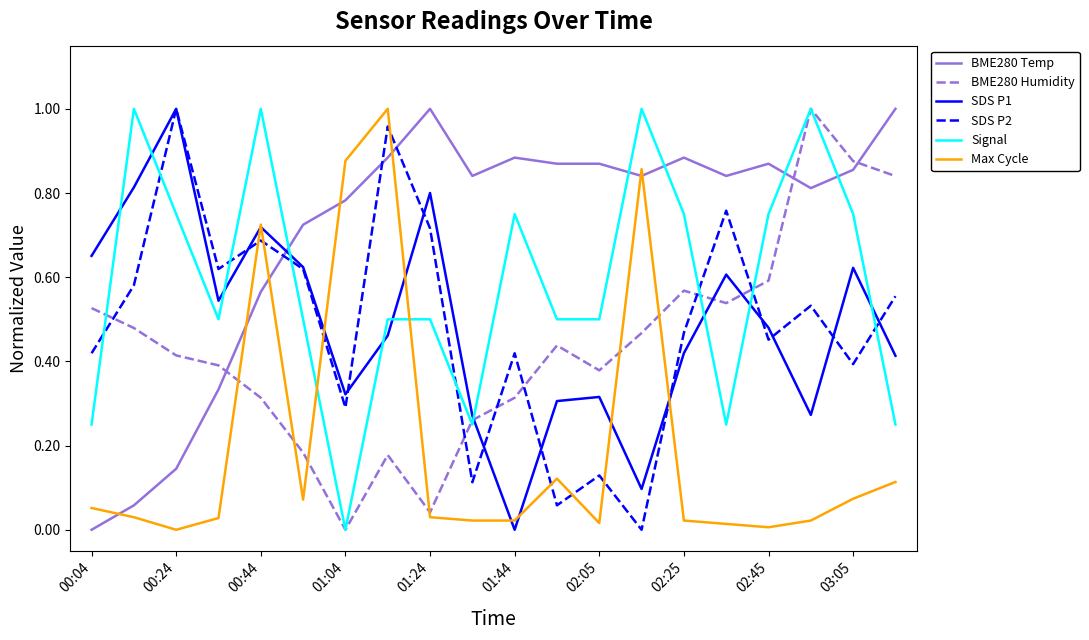

How many intersections are there between Signal and SDS P2?

8